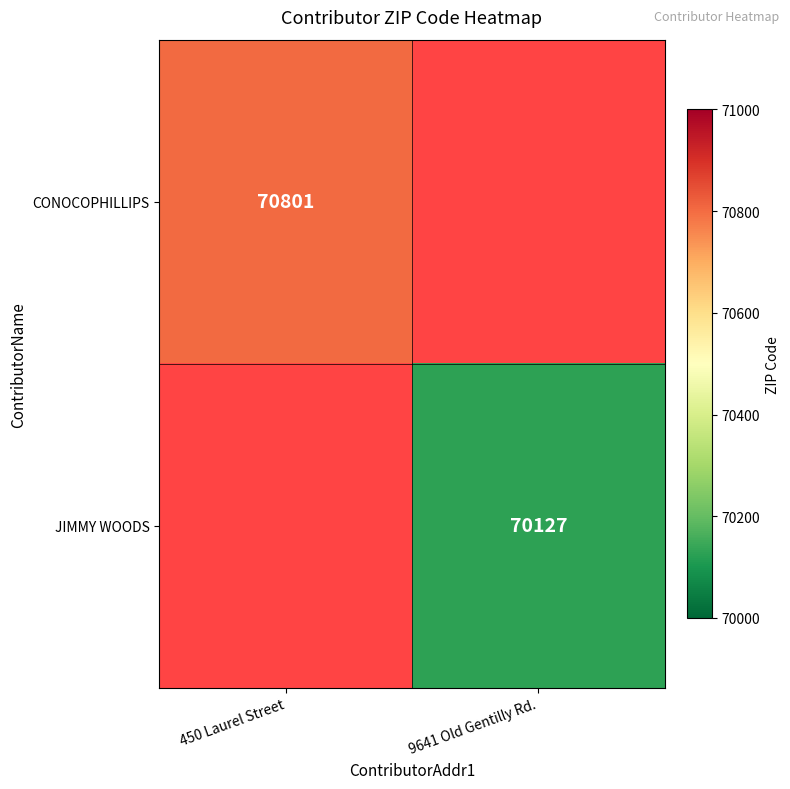

Is the value of JIMMY WOODS at 9641 Old Gentilly Rd. greater than the value of CONOCOPHILLIPS at 450 Laurel Street?

No